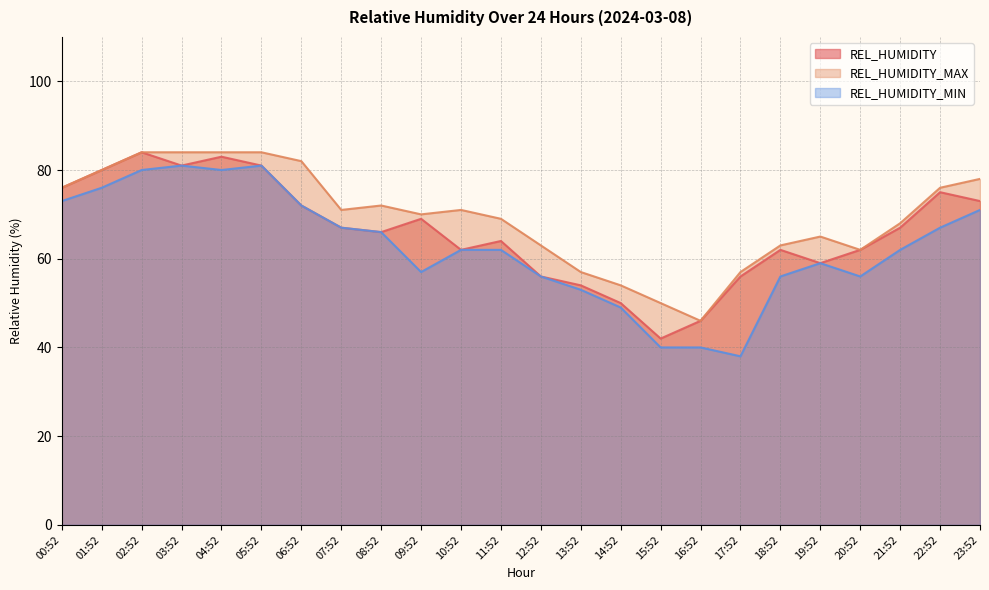

Does the chart display data point markers on the line(s)?

No